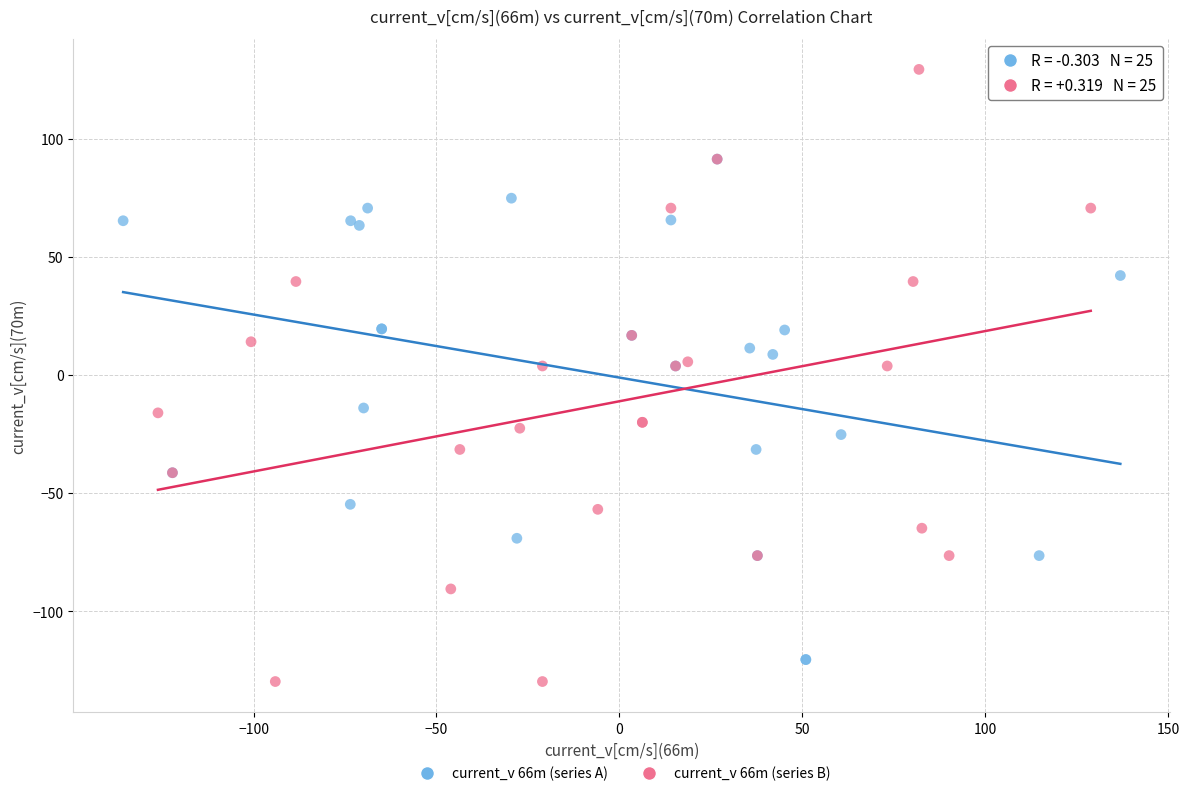

Which series has the largest Y range (max minus min)?

current_v 66m (series B)